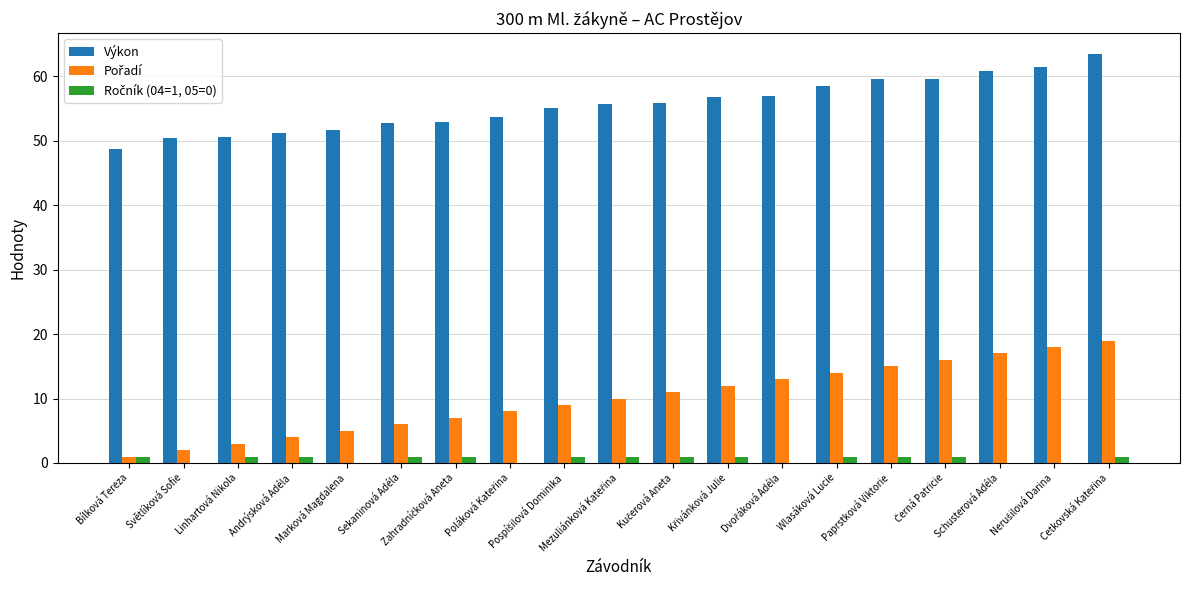

What is the total value across all series at Schusterová Adéla?

77.9